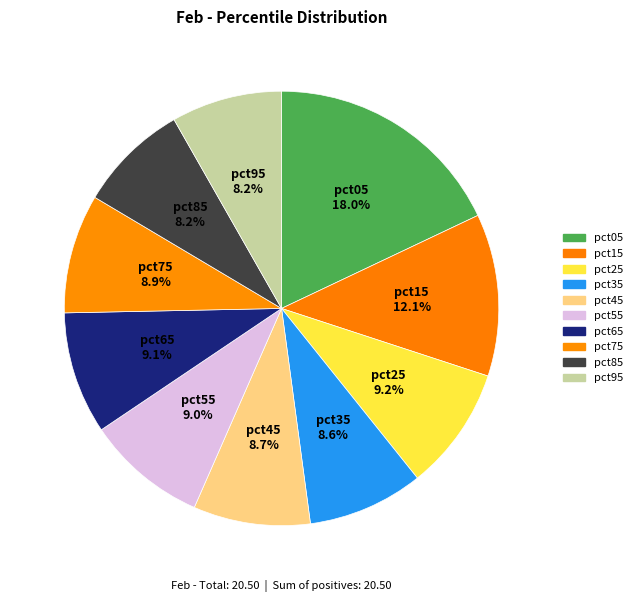

What is the smallest slice in the pie chart?

pct85